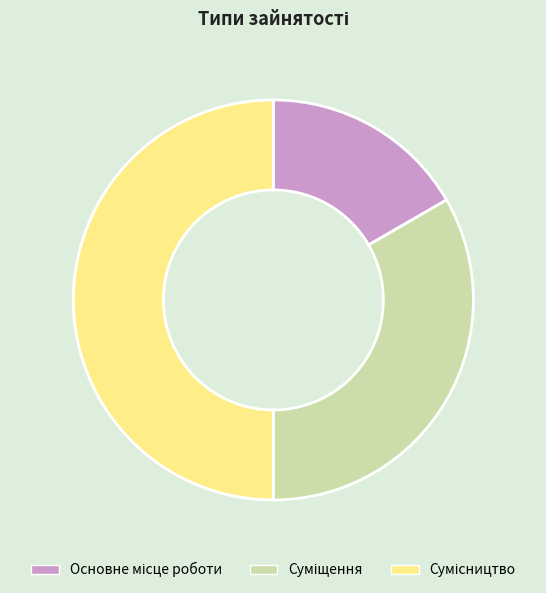

Count the number of slices in the pie.

3